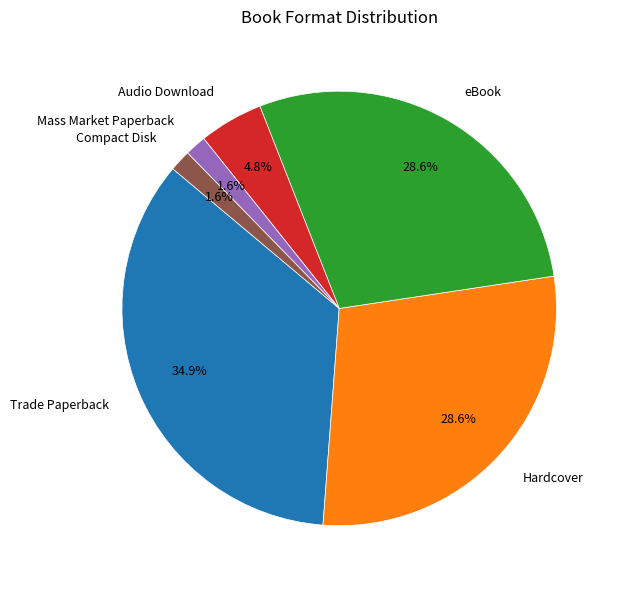

Is there a majority slice in this chart?

No